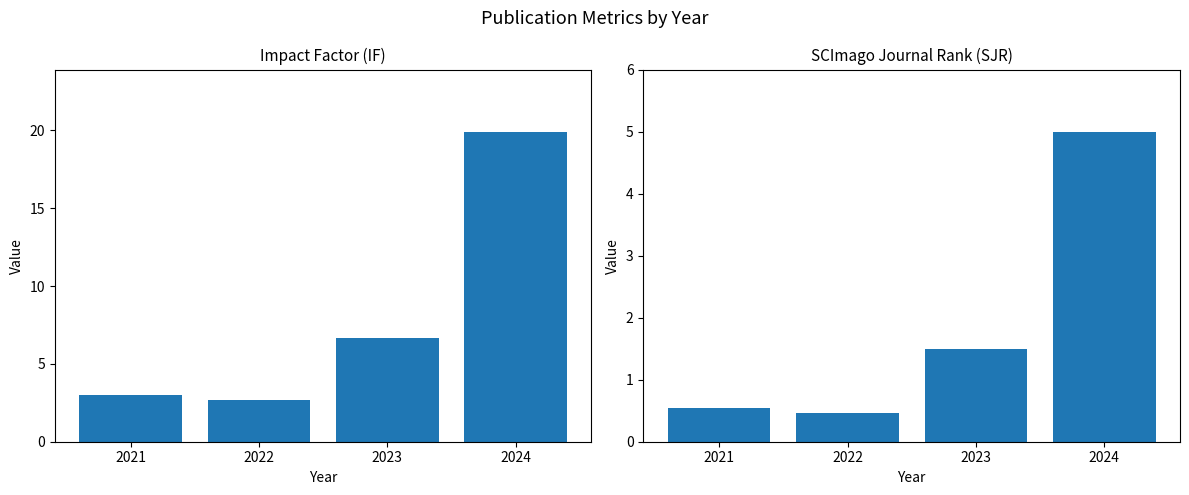

What is the total value across all series at 2022?

3.1